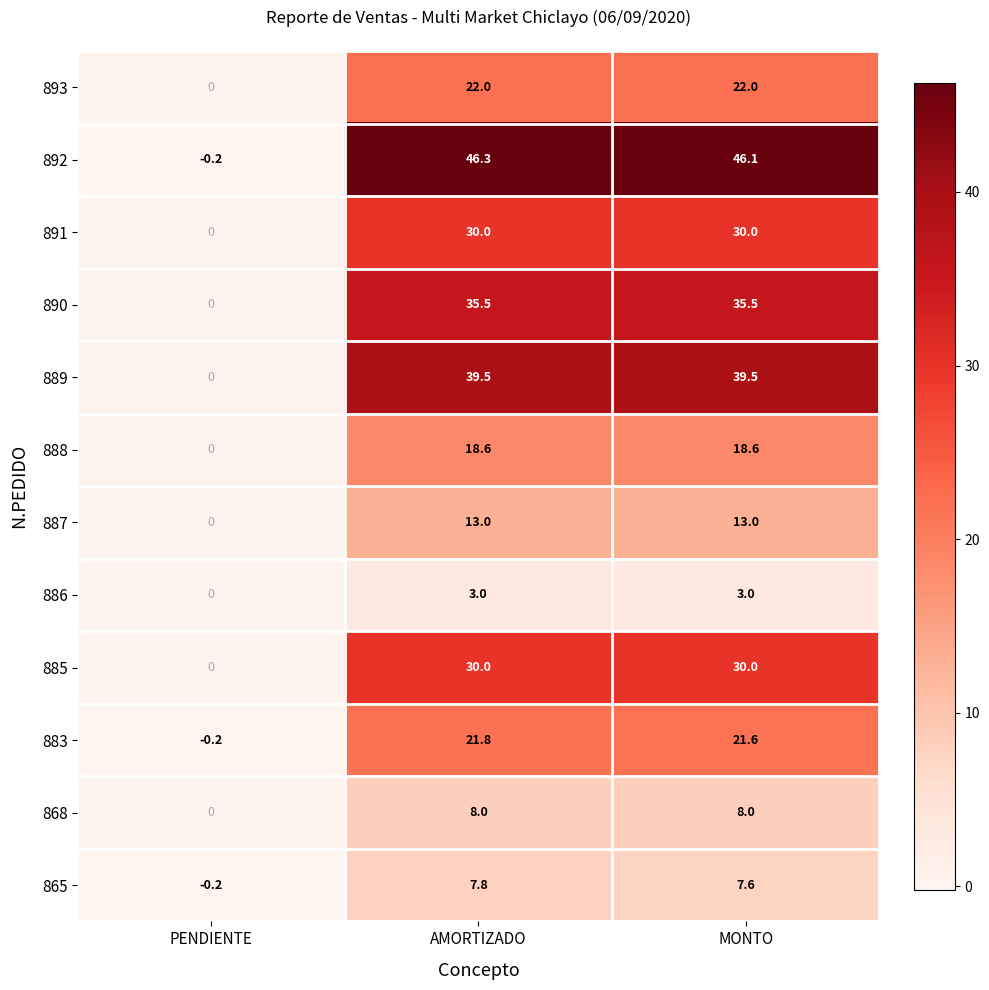

Which label corresponds to the largest value in the chart?

AMORTIZADO